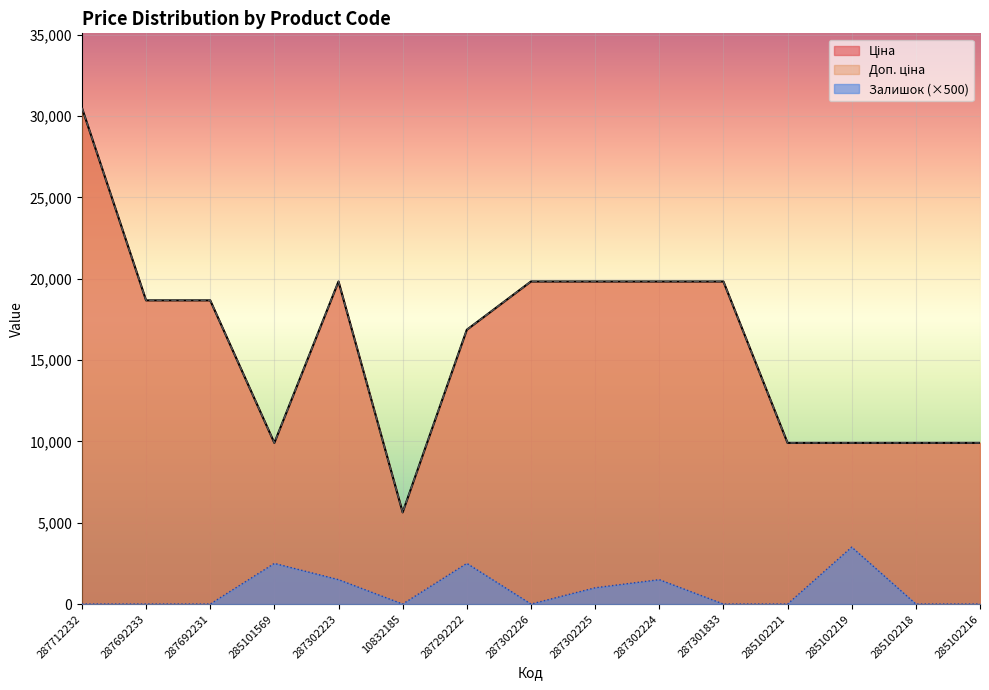

What are all the series names shown in the legend?

Ціна, Доп. ціна, Залишок